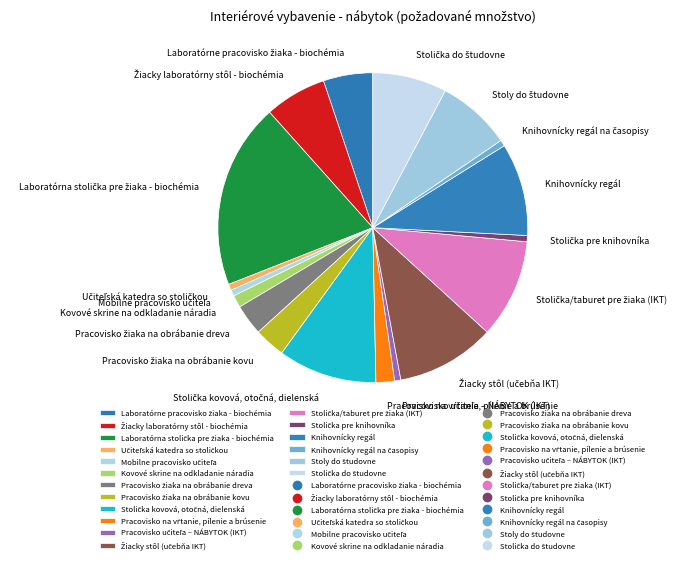

Is there any slice that represents more than half of the pie?

No